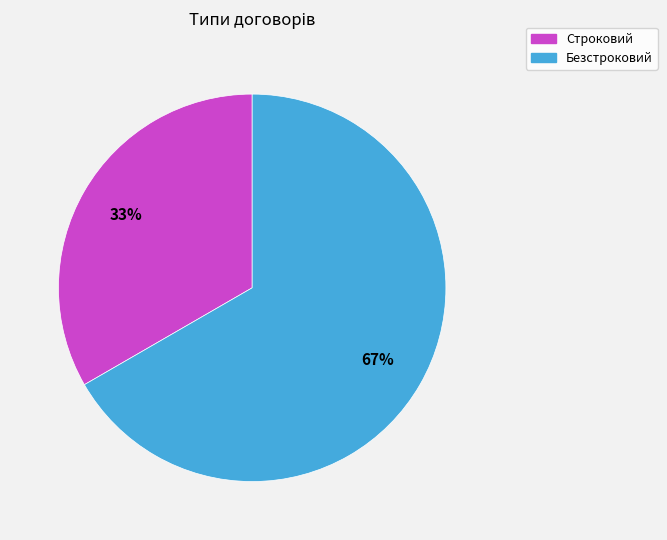

How many segments does this pie chart have?

2